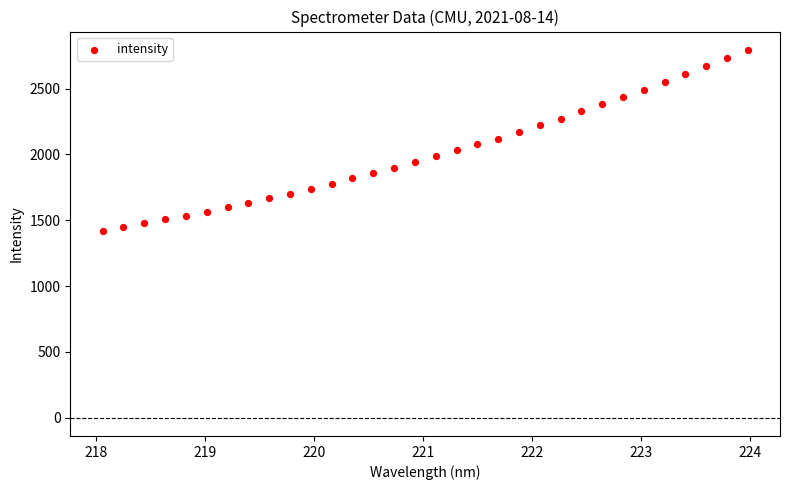

What is the range of Y values (max minus min)?

1374.6